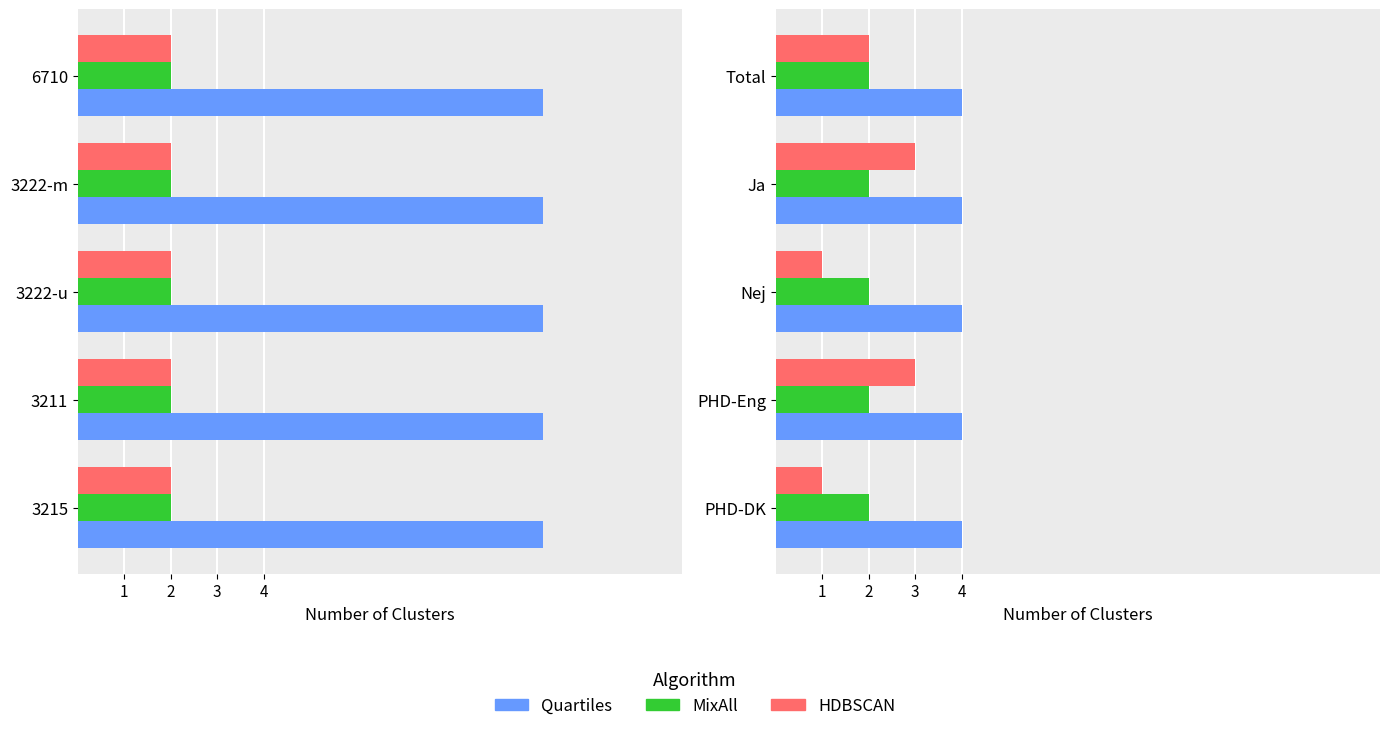

Between 3 and 4, which series saw the biggest shift?

HDBSCAN